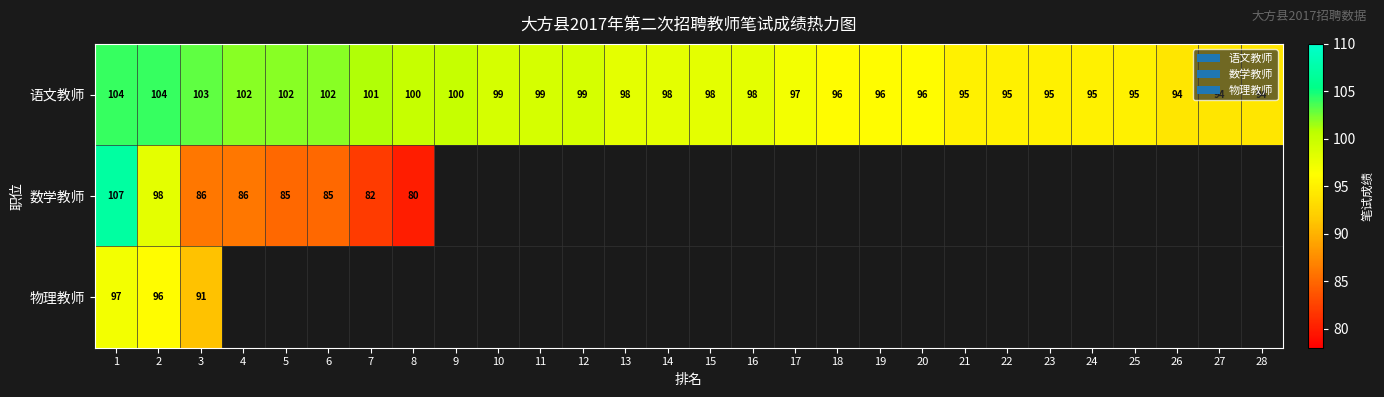

Count the 语文教师 values in the range 95 to 101.

19